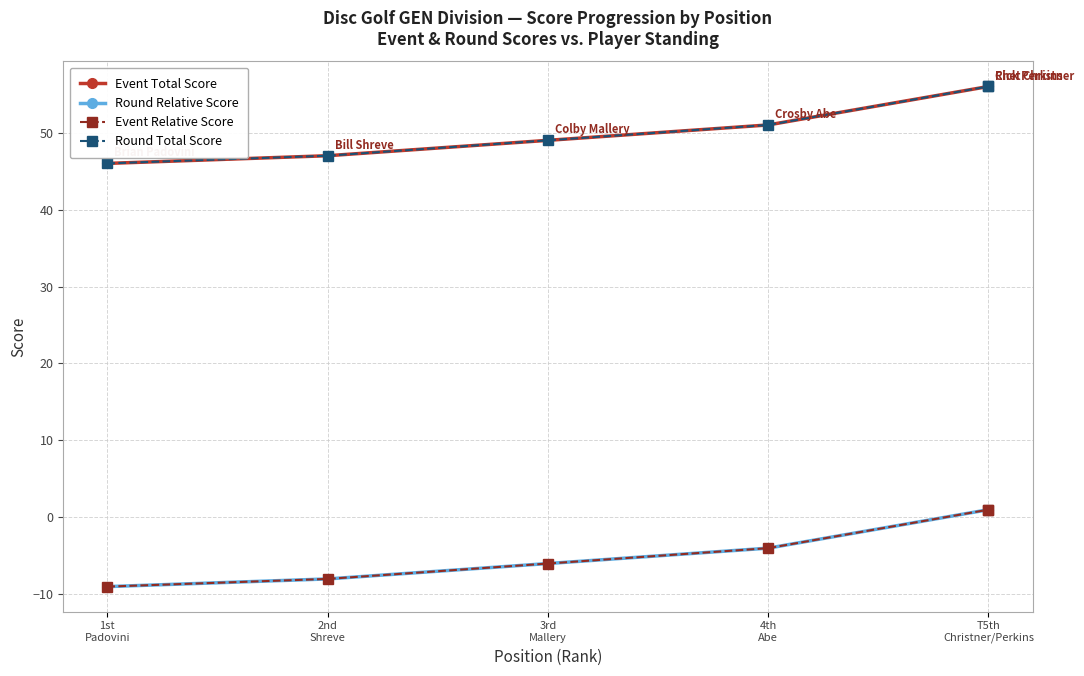

What is the sum of the Event Total Score values at 1st
Padovini and 4th
Abe?

97